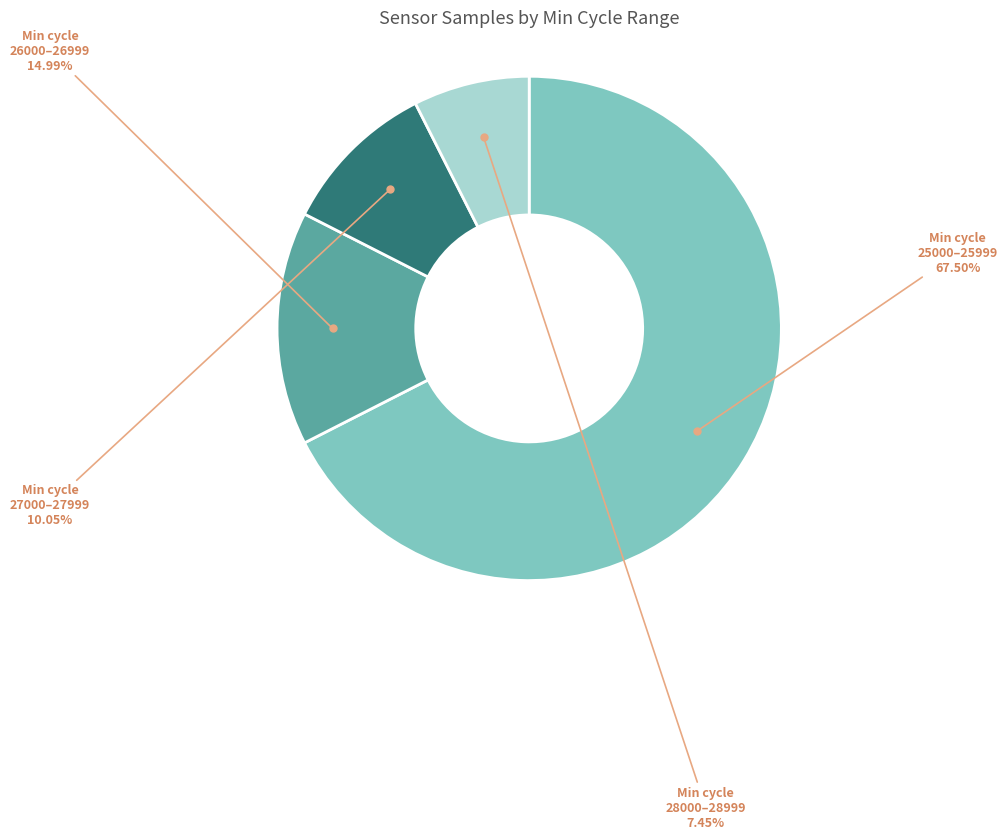

Does any single category account for the majority?

Yes